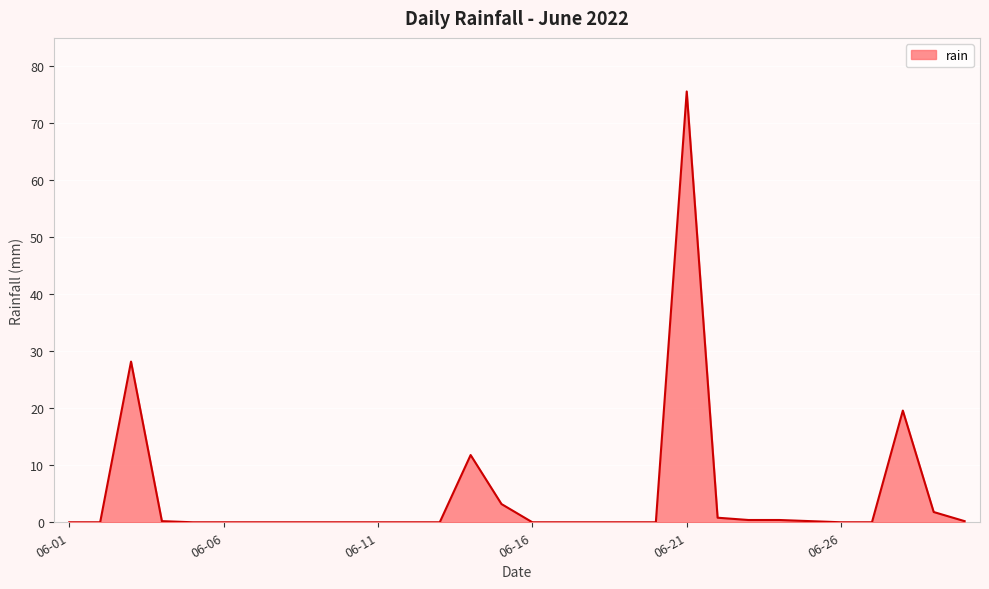

What is the difference between the maximum and minimum values?

75.6